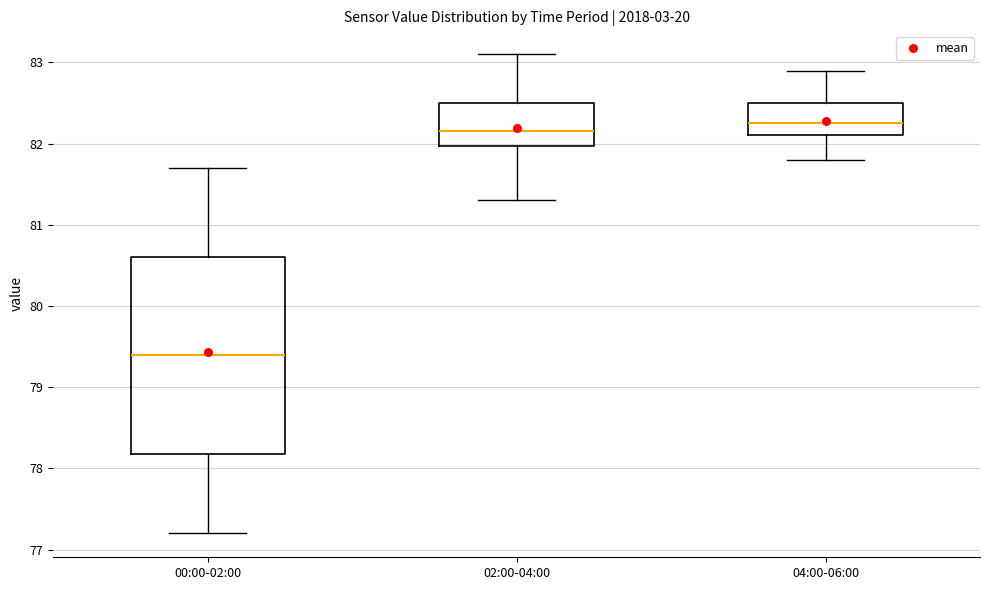

Comparing the boxes themselves (not the whiskers), which one is the tallest?

00:00-02:00